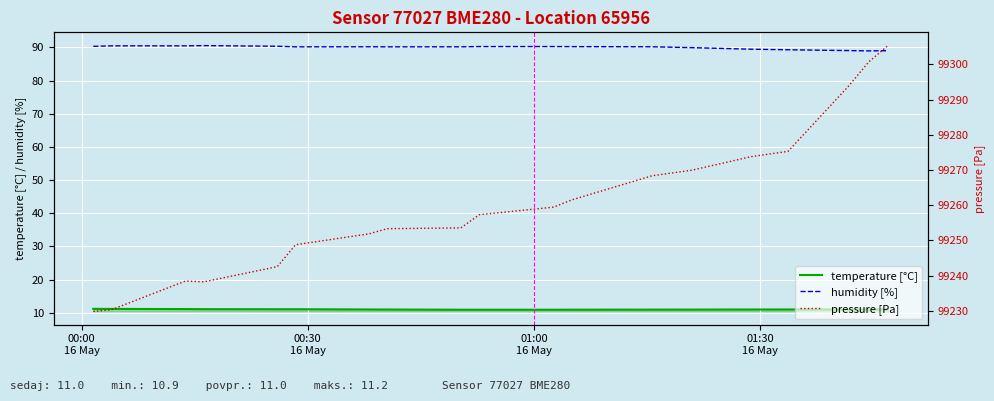

True or false: temperature [°C] and humidity [%] intersect in this chart.

False